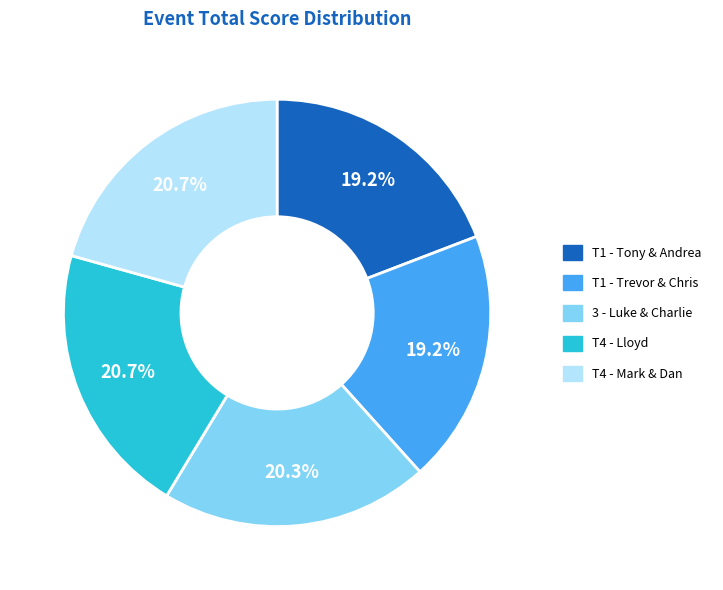

Approximately how many times larger is the value at T1 - Tony & Andrea compared to T4 - Mark & Dan?

0.9